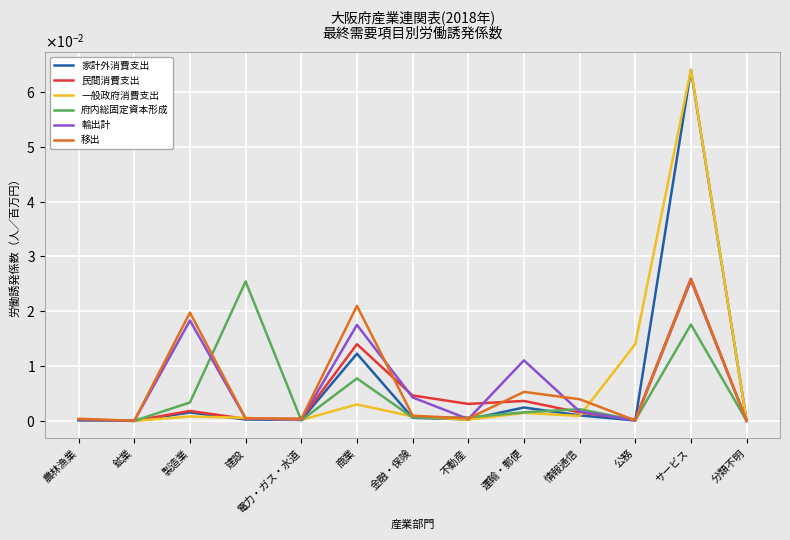

True or false: 民間消費支出 and 移出 intersect in this chart.

True